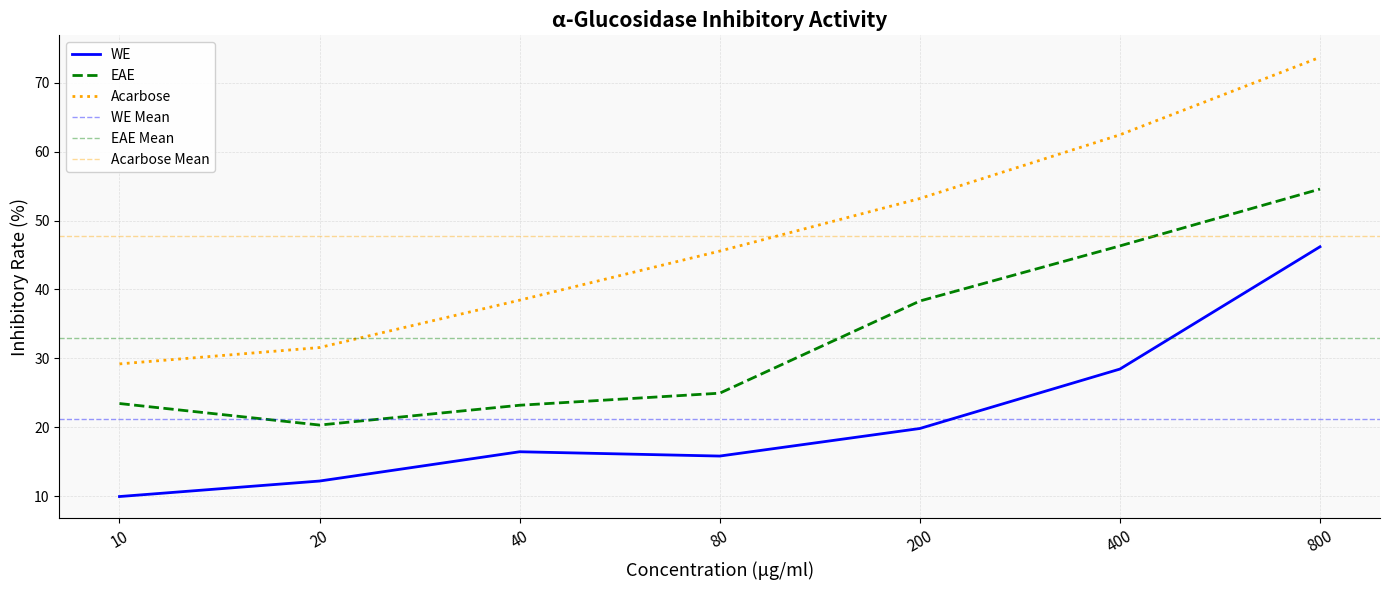

How many interior local valleys does the EAE series have?

1